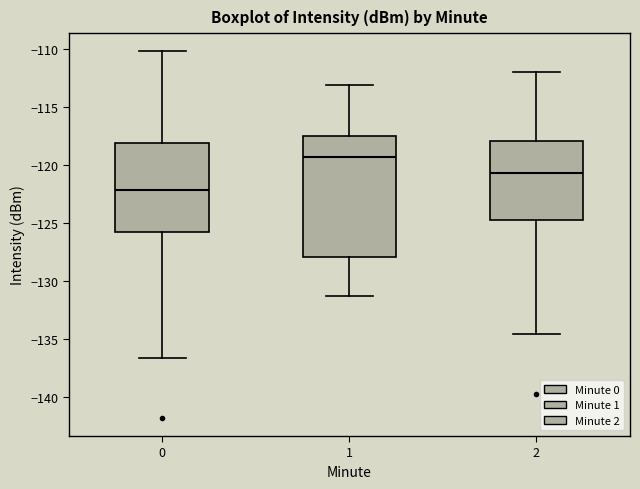

Which box is the tallest, from its lower edge to its upper edge?

1